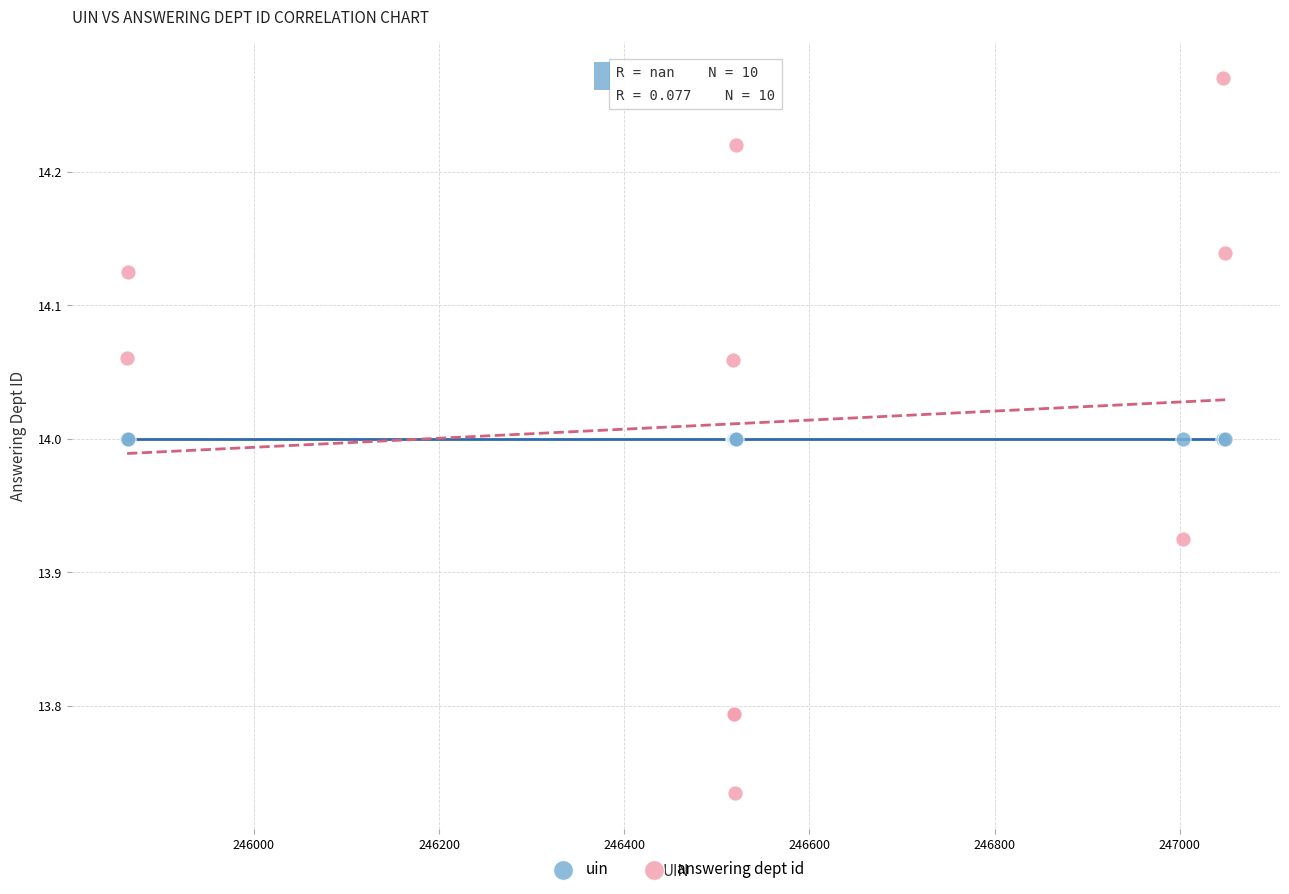

Which series reaches the maximum Y coordinate?

answering dept id